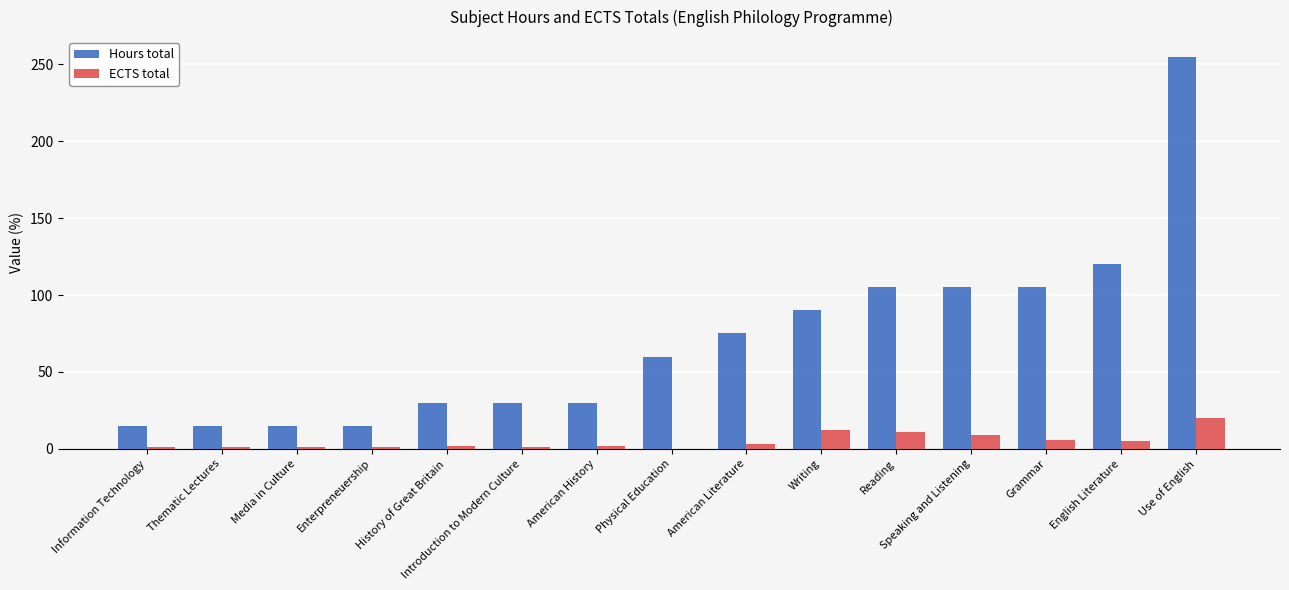

Where is Hours total nearest to the value 135?

English Literature